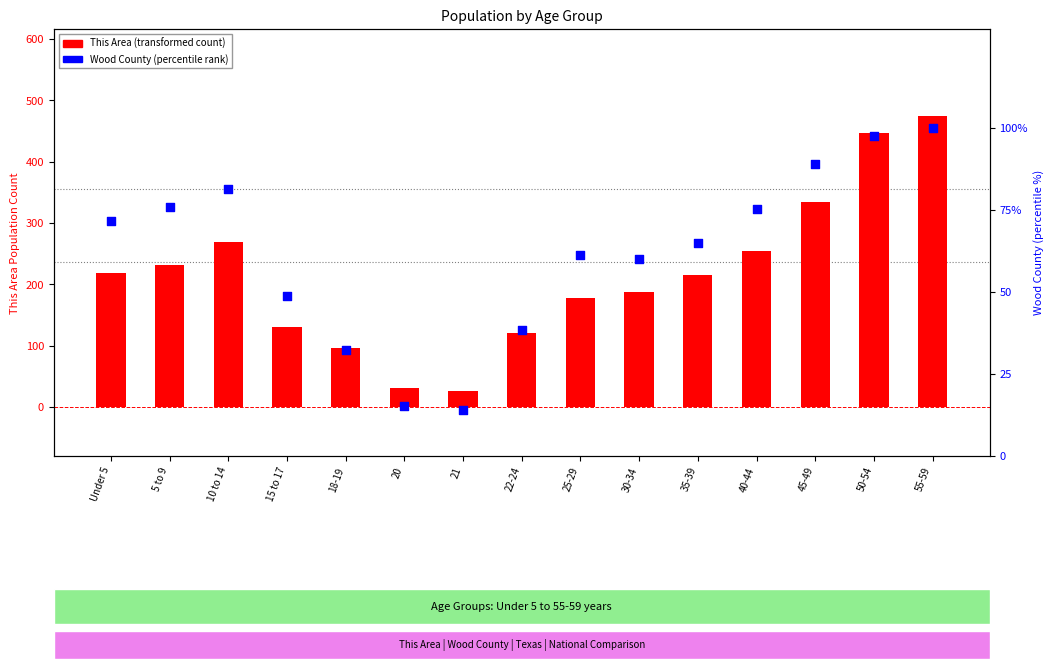

Which series contains the highest Y value?

This Area (transformed count)